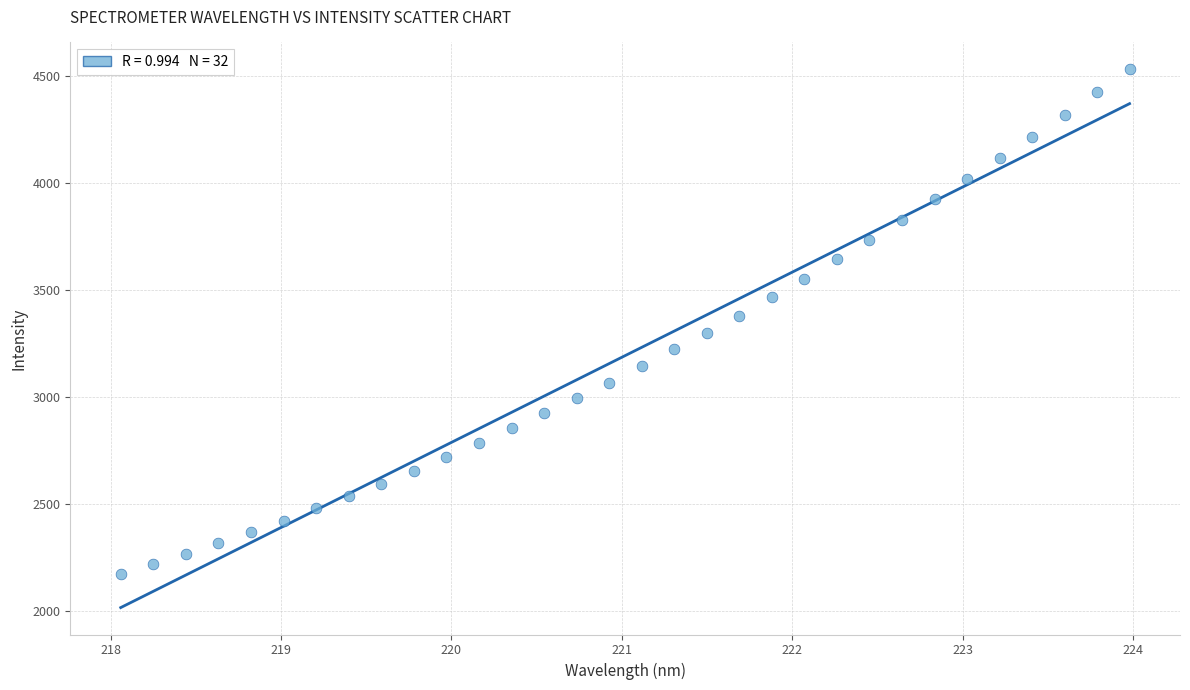

What is the range of X values (max minus min)?

5.9